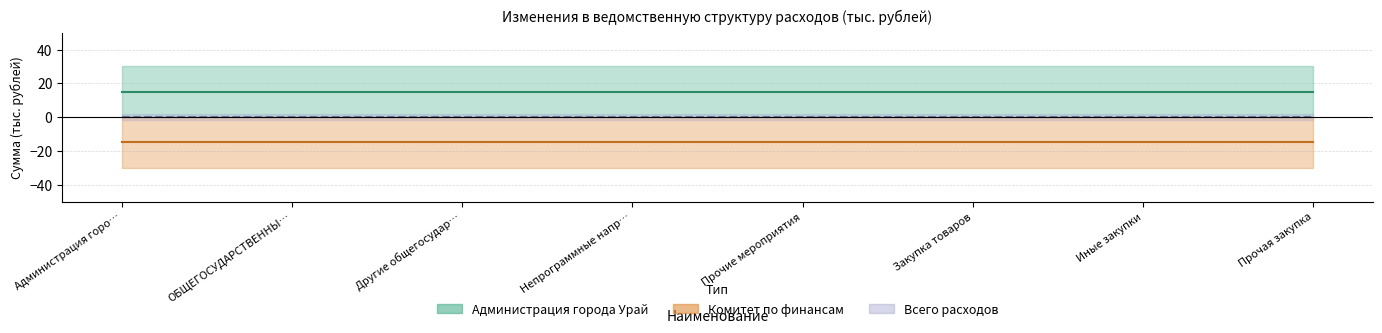

True or false: Всего расходов (линия) and Администрация города Урай (центр) intersect in this chart.

False